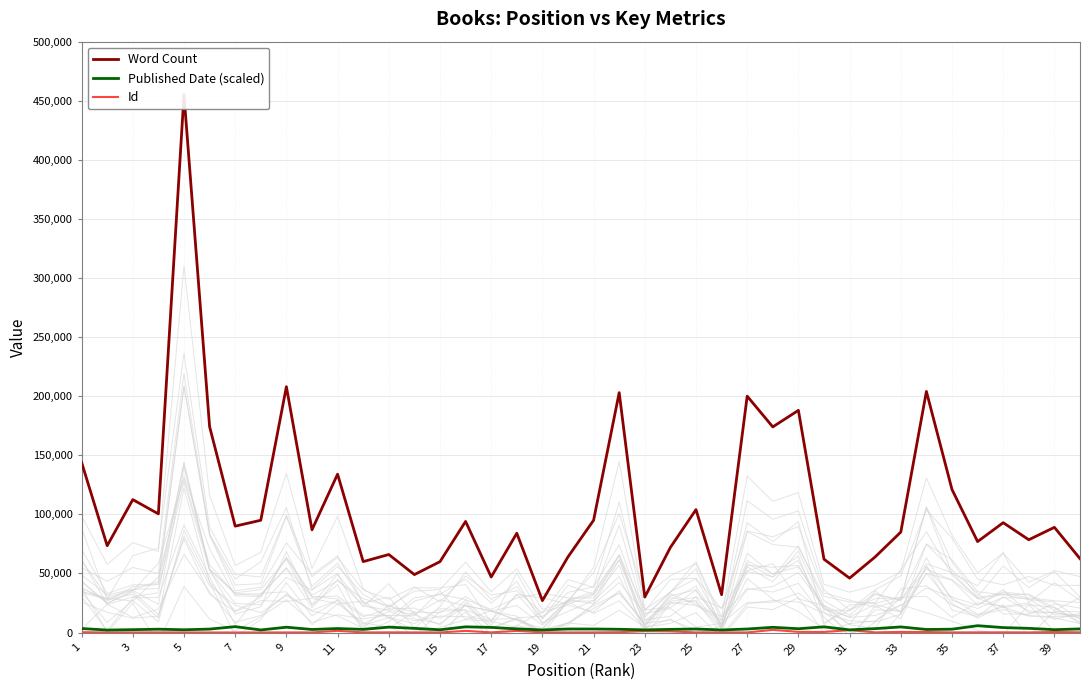

At how many categories does at least one series exceed 112331?

12